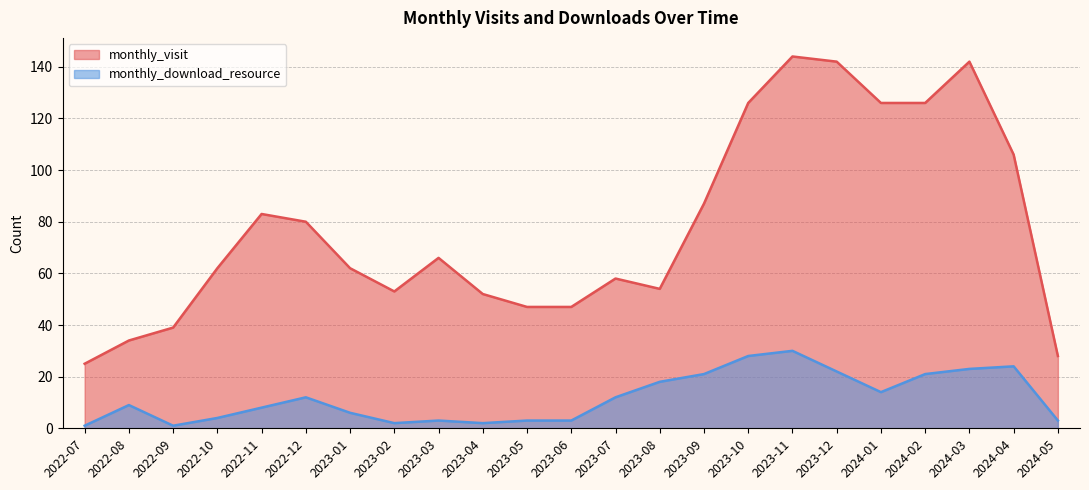

What is the greatest value displayed?

144